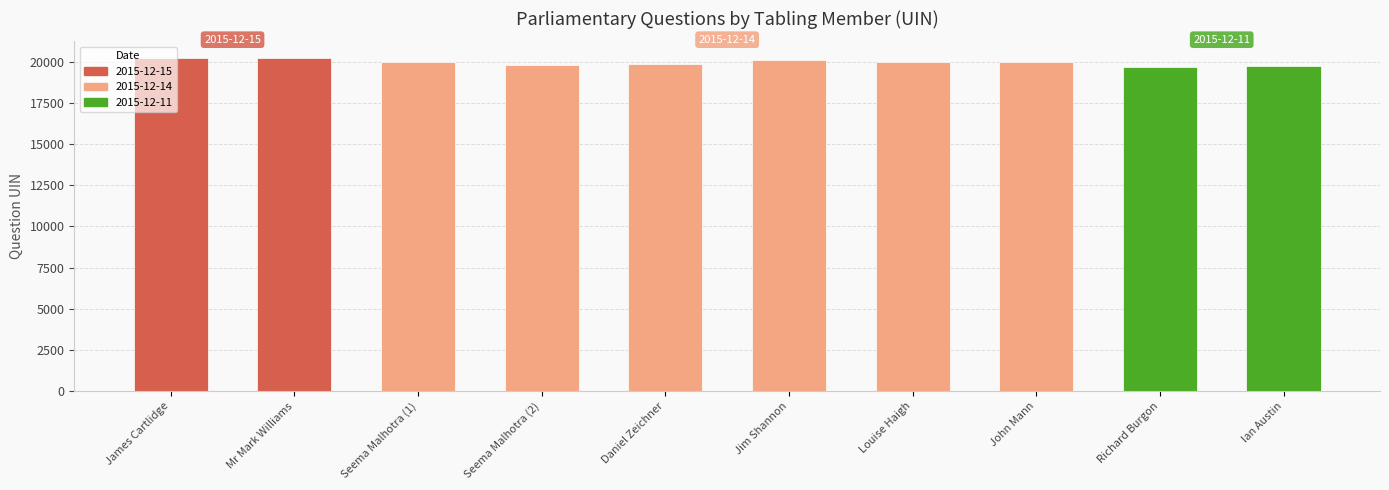

What value does the data have at John Mann?

19966